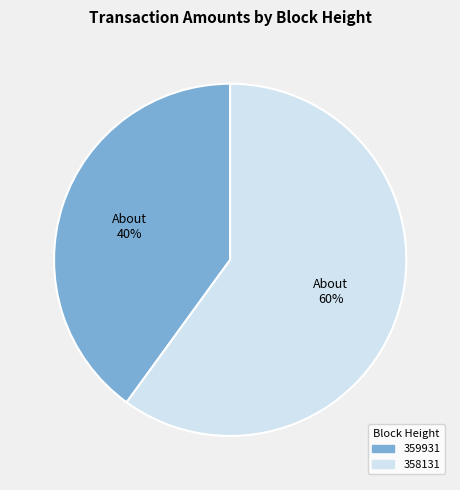

Does any single category account for the majority?

Yes